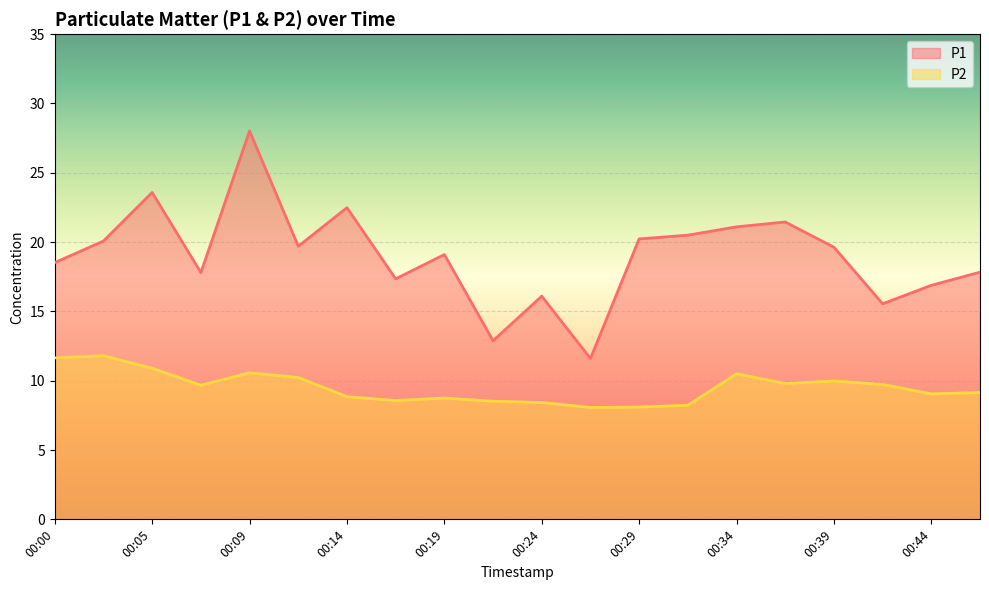

The value of P2 at 00:34 is 10.5. True or false?

True